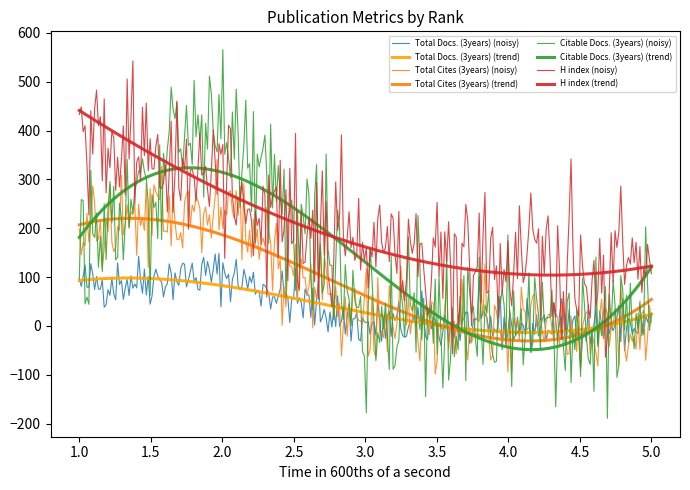

Is this an area chart (filled region under the line)?

No